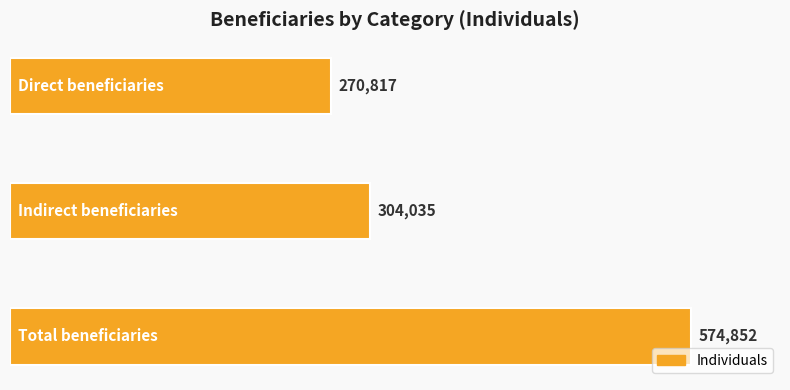

What is the smallest value displayed?

270816.6